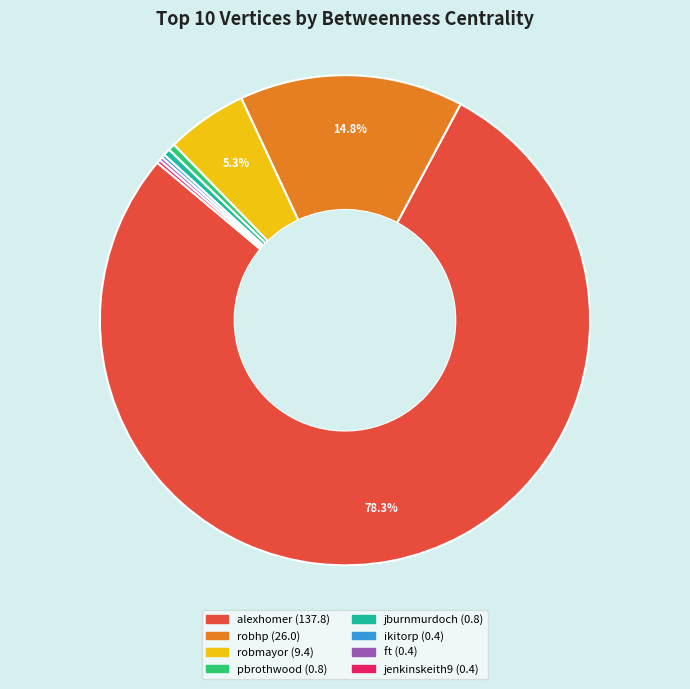

Is there any slice that represents more than half of the pie?

Yes